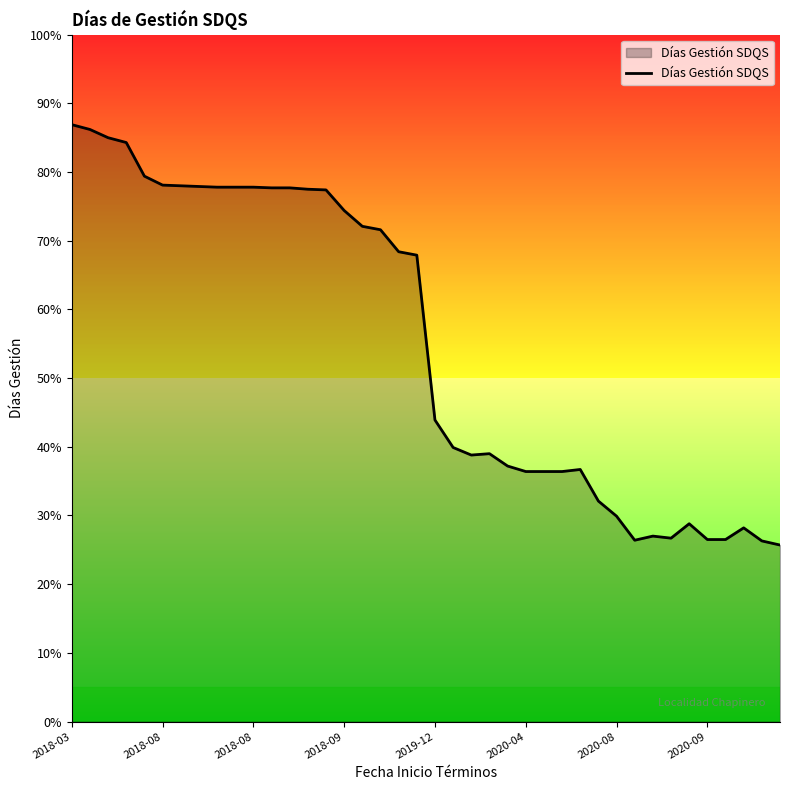

Does the chart display data point markers on the line(s)?

No